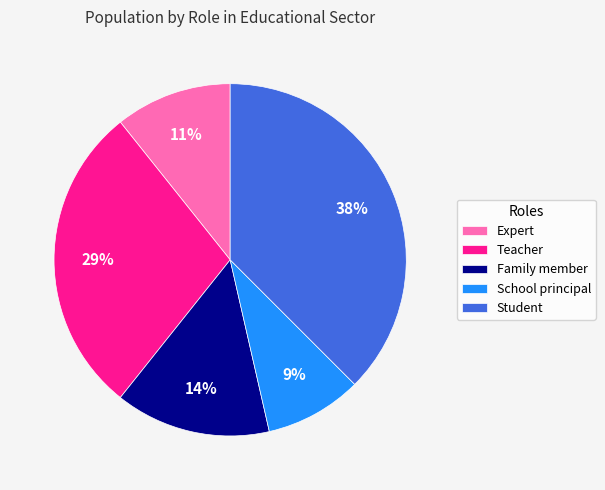

How many segments does this pie chart have?

5